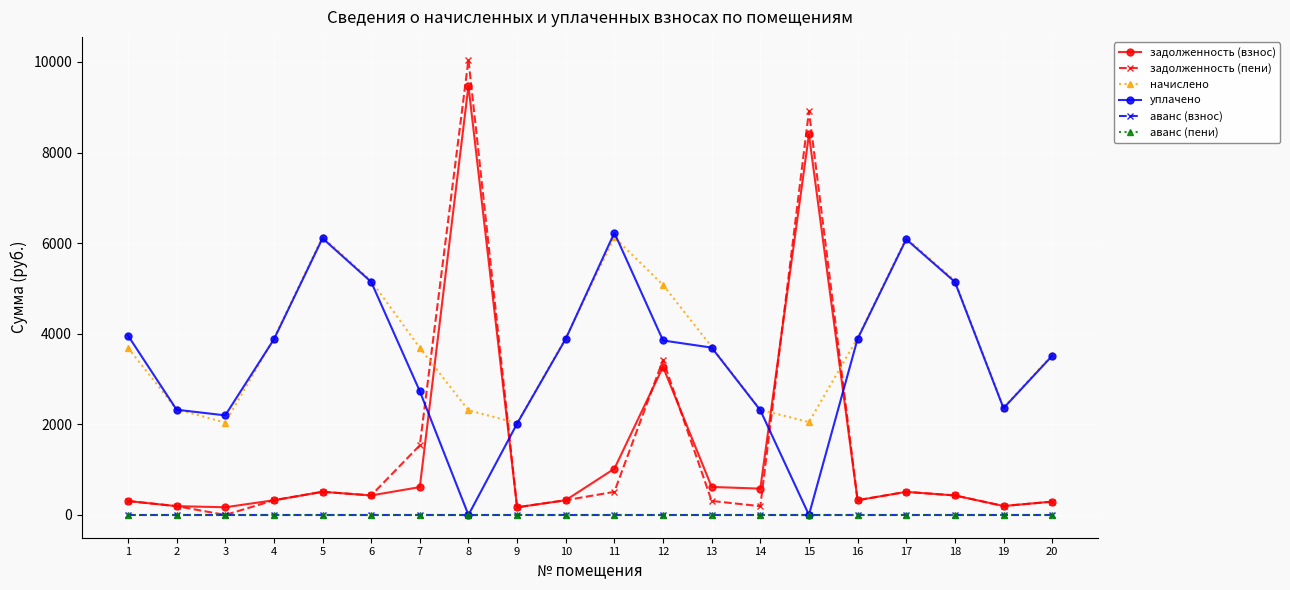

Reading left to right, extract all data points from this chart.

задолженность (взнос): 307.5	194.6	169.9	324.6	511.5	430.9	615.0	9473.6	168.9	325.5	1021.1	3269.8	618.7	580.8	8400.2	325.5	509.6	430.9	197.4	294.2
задолженность (пени): 307.5	194.6	0.0	324.6	511.5	430.9	1537.4	10051.6	168.9	325.5	510.6	3423.2	309.4	193.6	8912.7	325.5	509.6	430.9	197.4	294.2
начислено: 3689.8	2334.6	2038.4	3894.7	6138.1	5170.2	3689.8	2311.8	2027.0	3906.1	6126.7	5079.0	3712.4	2323.2	2049.8	3906.1	6115.3	5170.2	2368.7	3530.3
уплачено: 3961.6	2323.3	2198.5	3875.9	6108.5	5145.2	2731.7	0.0	2017.2	3887.2	6230.0	3851.9	3694.5	2312.0	0.0	3887.2	6085.8	5145.2	2357.2	3513.2
аванс (взнос): 0.0	0.0	0.0	0.0	0.0	0.0	0.0	0.0	0.0	0.0	0.0	0.0	0.0	0.0	0.0	0.0	0.0	0.0	0.0	0.0
аванс (пени): 0.0	0.0	0.0	0.0	0.0	0.0	0.0	0.0	0.0	0.0	0.0	0.0	0.0	0.0	0.0	0.0	0.0	0.0	0.0	0.0